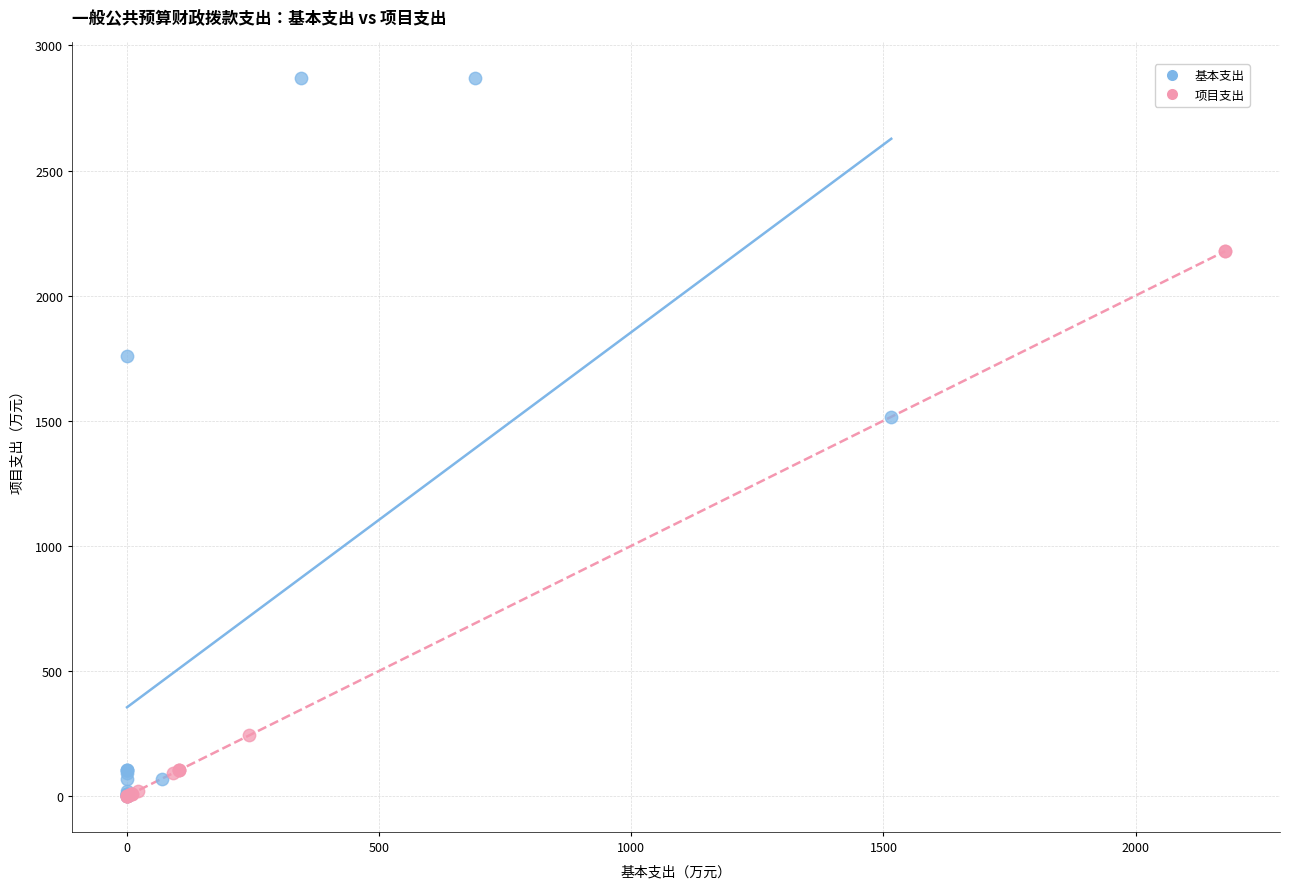

Which series has the widest spread of Y values?

基本支出